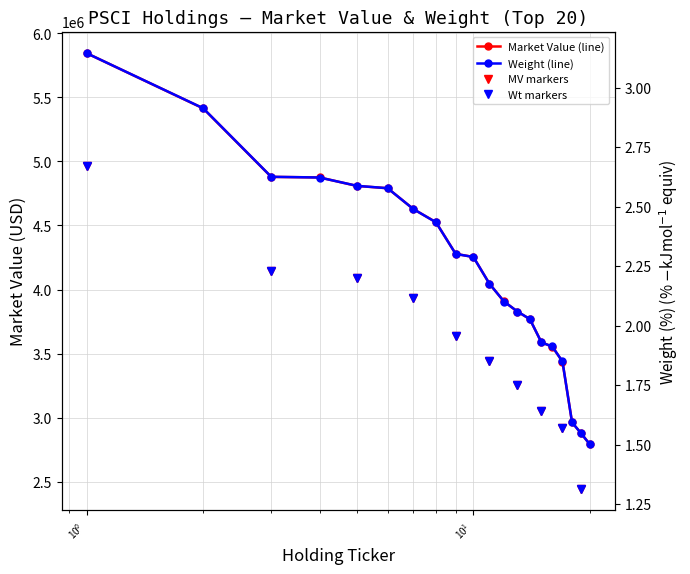

What is the smallest value displayed?

1.5